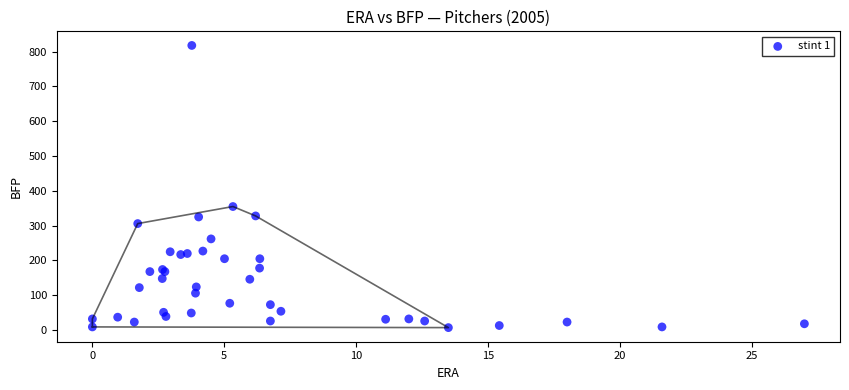

What Y value in the scatter plot is closest to 412?

355